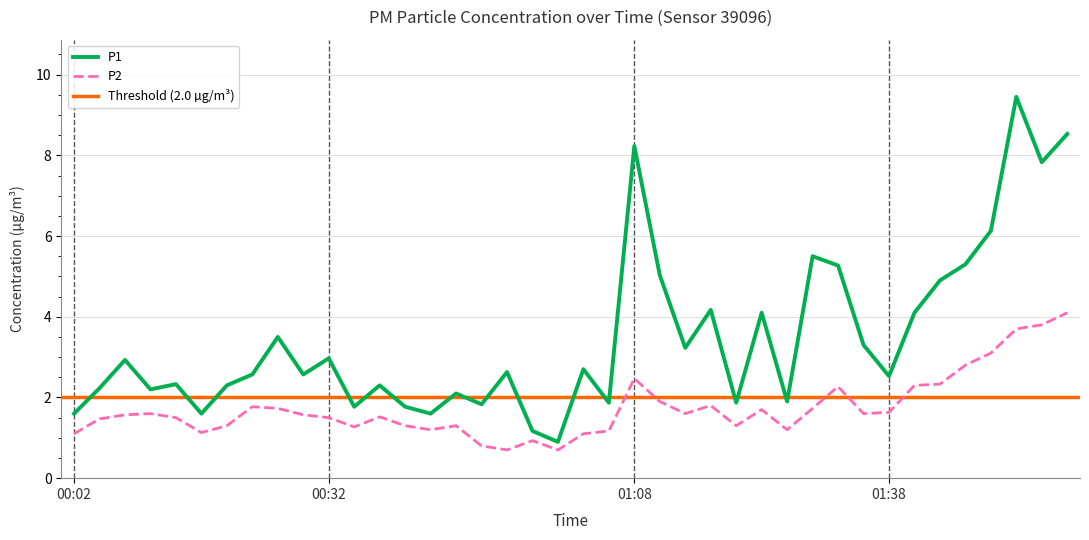

In P1, how many points are higher than both neighbors (excluding endpoints)?

13